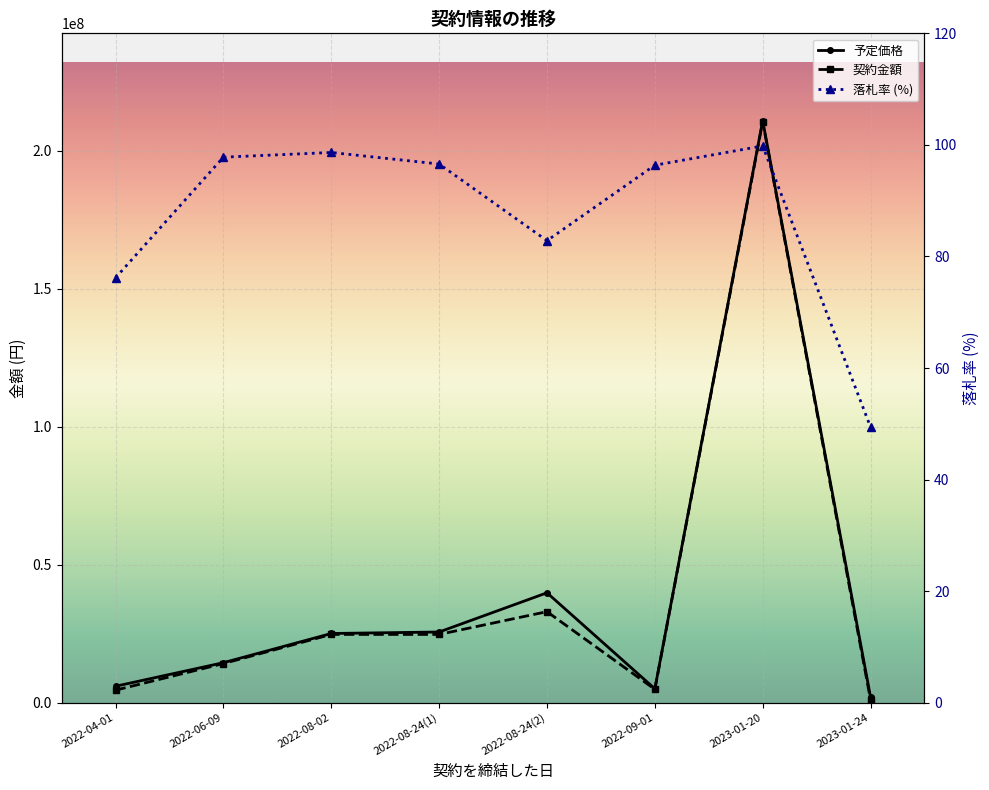

What is the minimum value for 落札率?

49.4